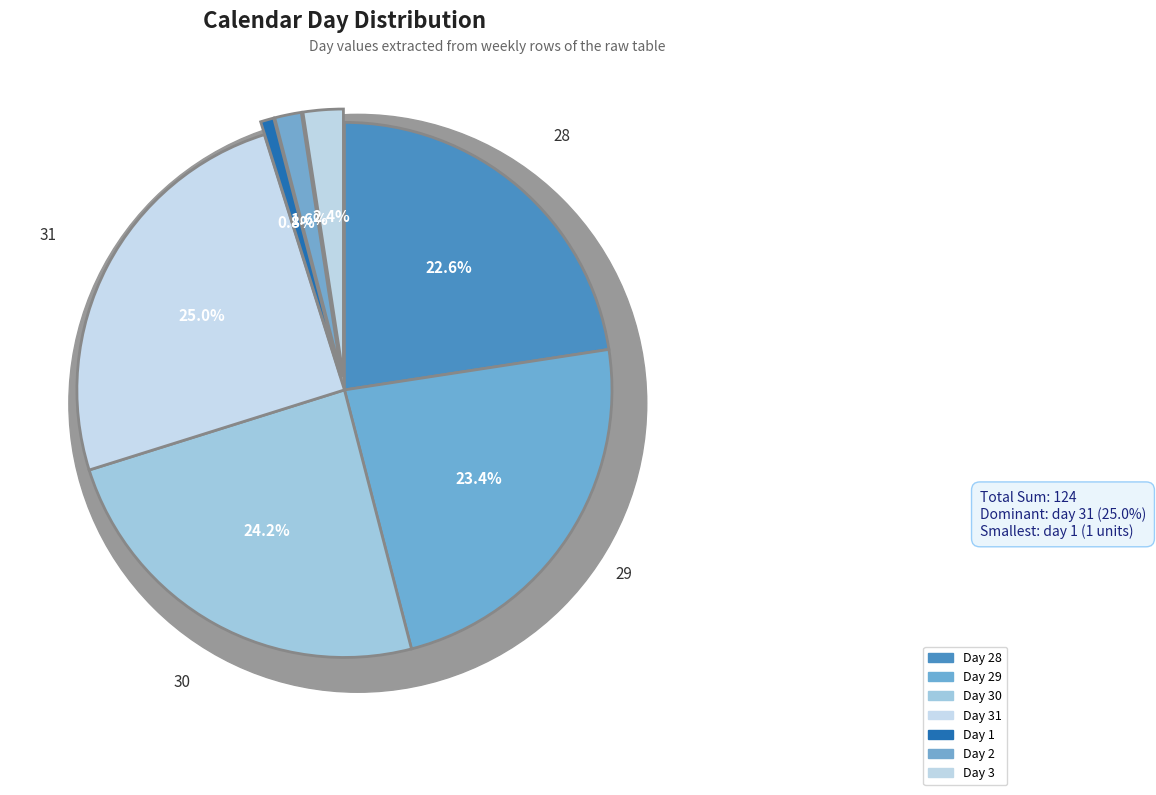

To the nearest percent, what is the average slice percentage?

14%